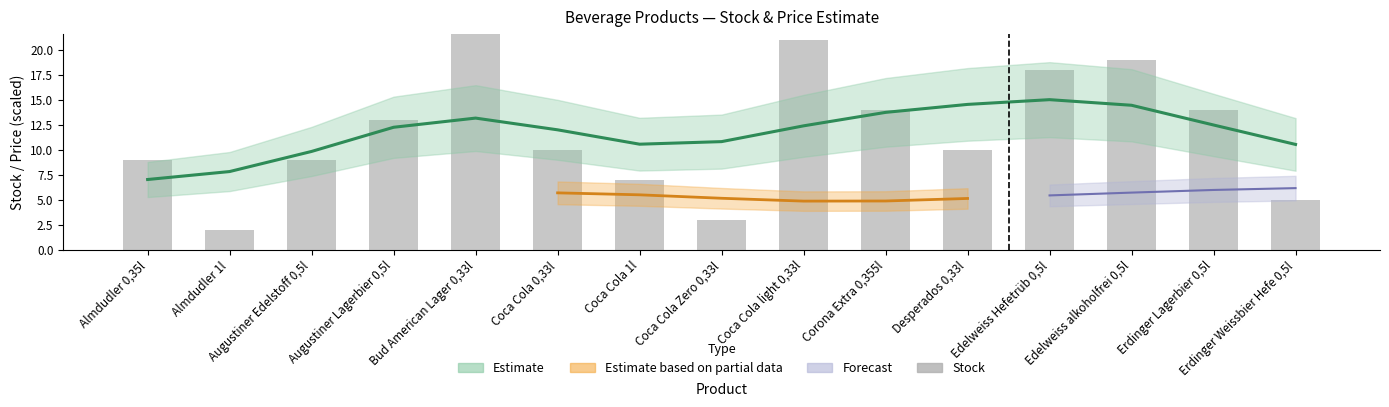

What is the sum of all values?

177